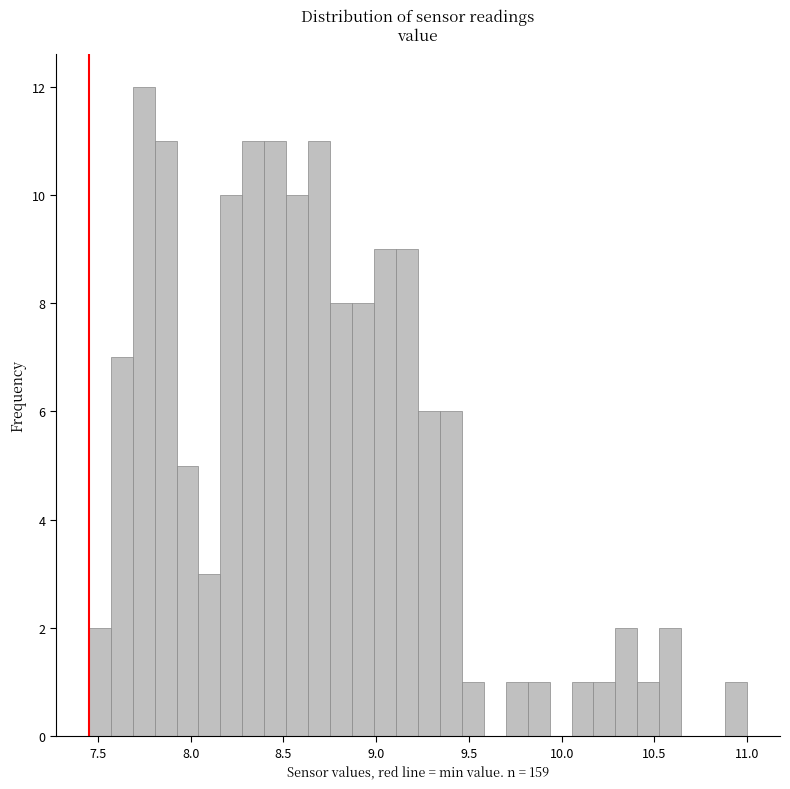

Around what value on the x-axis is the tallest bar? Give the approximate position of its centre, as read against the axis.

7.75